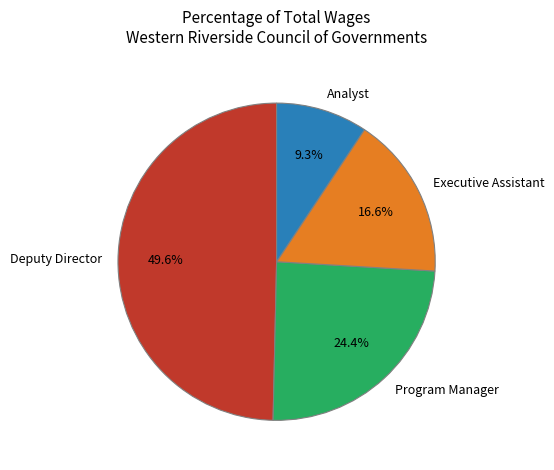

Approximately how many times larger is the value at Executive Assistant compared to Deputy Director?

0.3